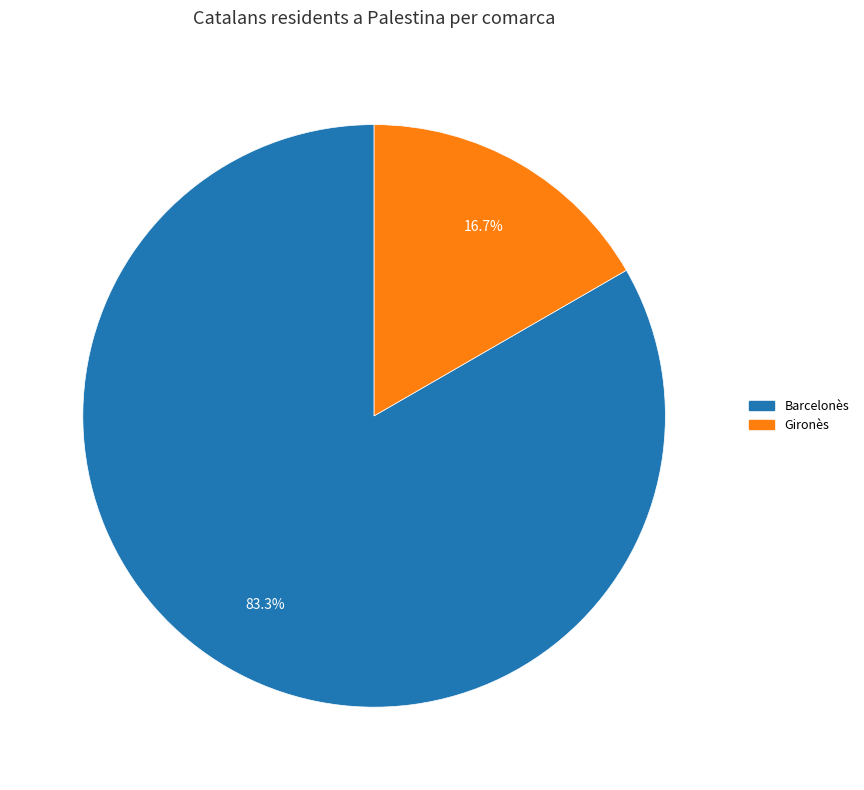

Do Gironès and Barcelonès together represent more than half of the pie?

Yes